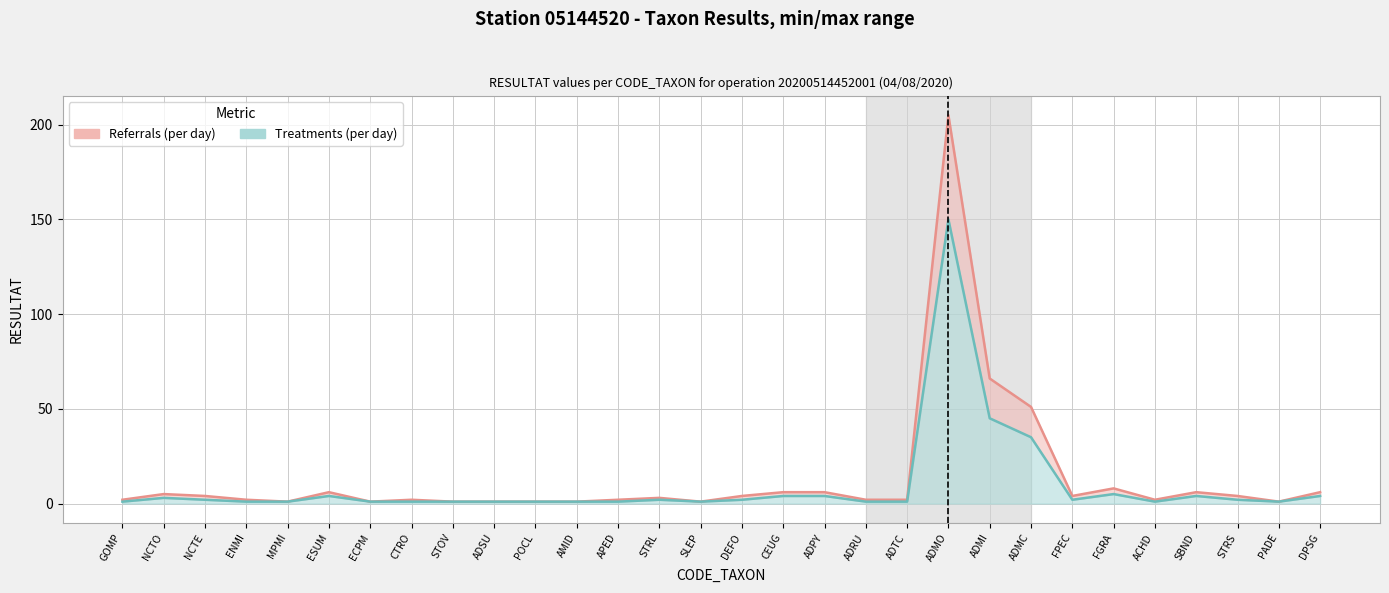

Reading left to right, extract all data points from this chart.

Referrals (per day): GOMP=2	NCTO=5	NCTE=4	ENMI=2	MPMI=1	ESUM=6	ECPM=1	CTRO=2	STOV=1	ADSU=1	POCL=1	AMID=1	APED=2	STRL=3	SLEP=1	DEFO=4	CEUG=6	ADPY=6	ADRU=2	ADTC=2	ADMO=205	ADMI=66	ADMC=51	FPEC=4	FGRA=8	ACHD=2	SBND=6	STRS=4	PADE=1	DPSG=6
Treatments (per day): GOMP=1	NCTO=3	NCTE=2	ENMI=1	MPMI=1	ESUM=4	ECPM=1	CTRO=1	STOV=1	ADSU=1	POCL=1	AMID=1	APED=1	STRL=2	SLEP=1	DEFO=2	CEUG=4	ADPY=4	ADRU=1	ADTC=1	ADMO=150	ADMI=45	ADMC=35	FPEC=2	FGRA=5	ACHD=1	SBND=4	STRS=2	PADE=1	DPSG=4